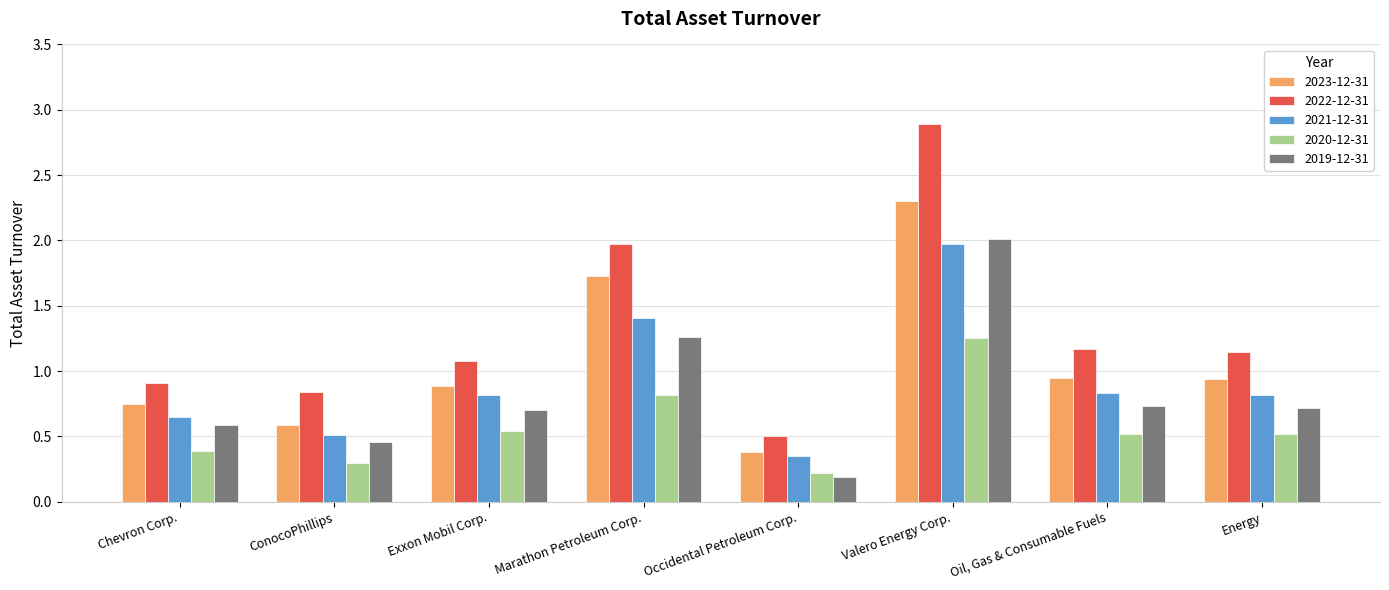

Is it true that 2023-12-31 equals 2.3 at Valero Energy Corp.?

True